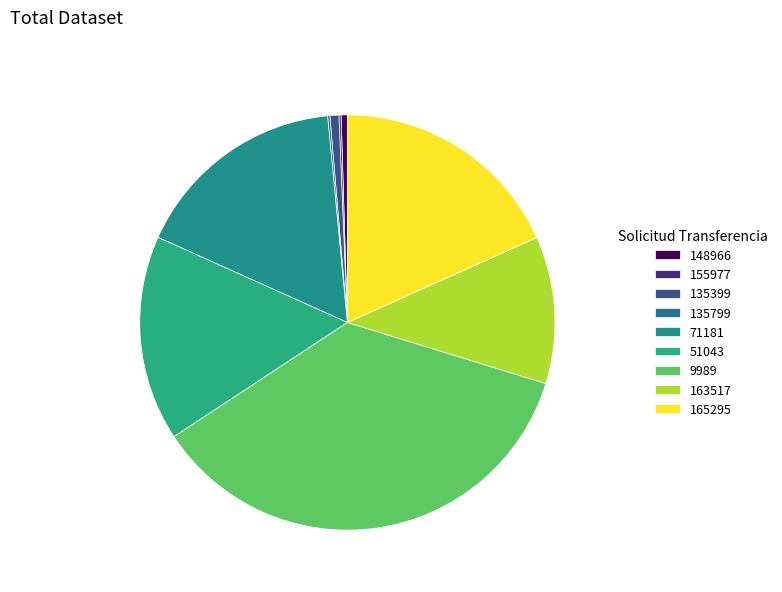

What is the smallest slice in the pie chart?

148966